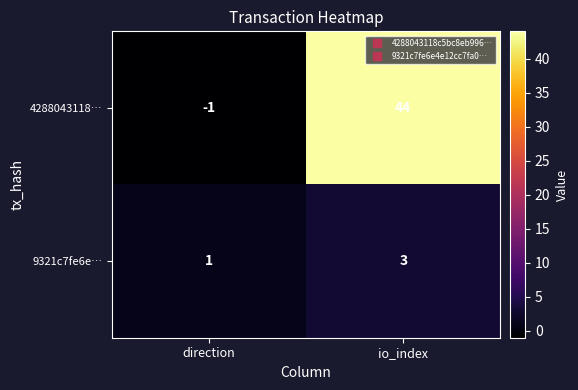

Which series has the widest spread of values?

4288043118…